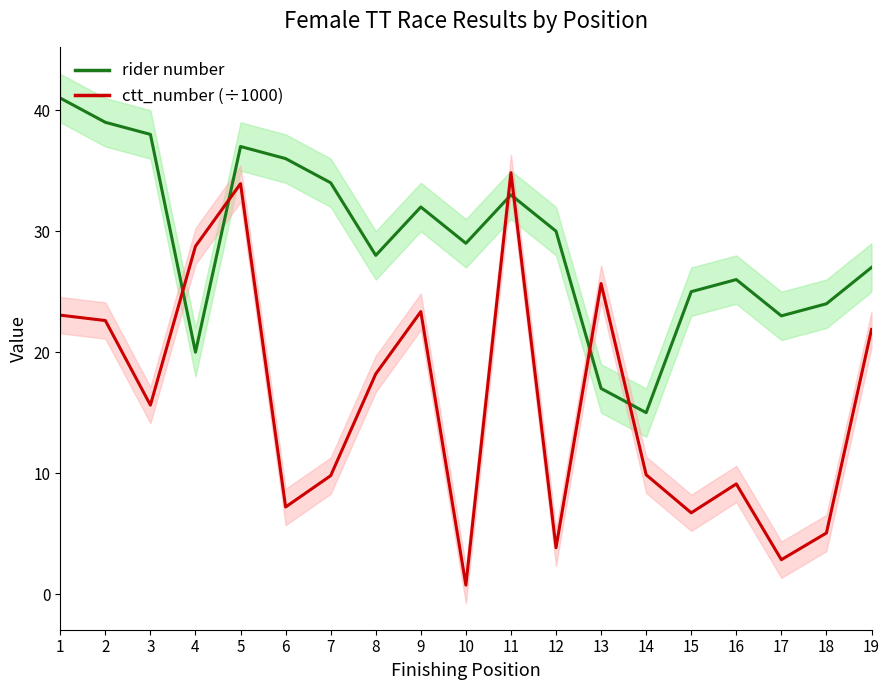

At how many categories does at least one series exceed 27?

12